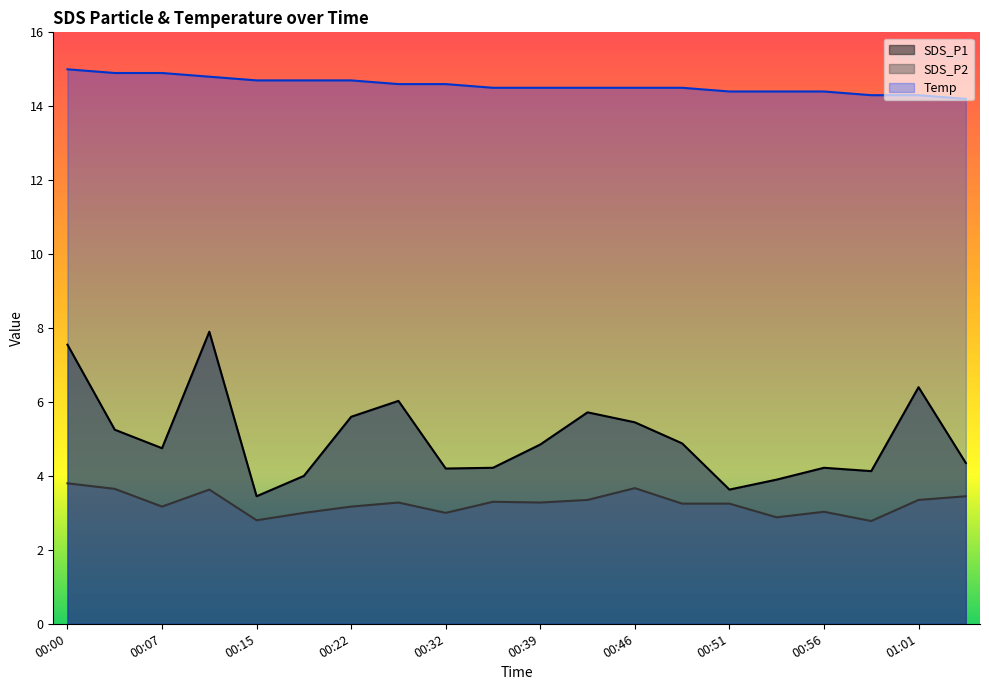

What is the minimum value shown in the chart?

2.8